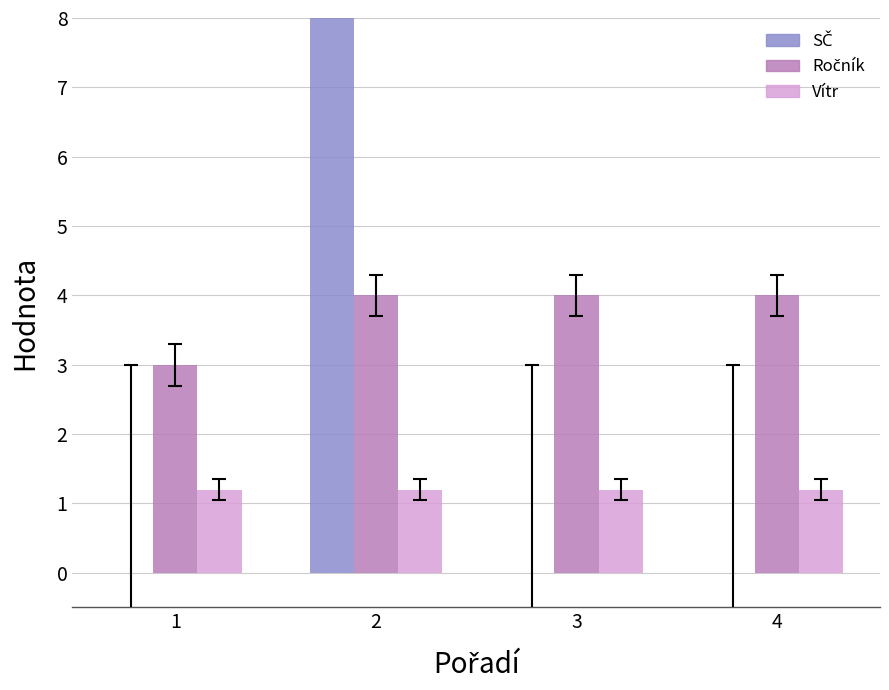

What is the lowest value of the Ročník series?

3.0